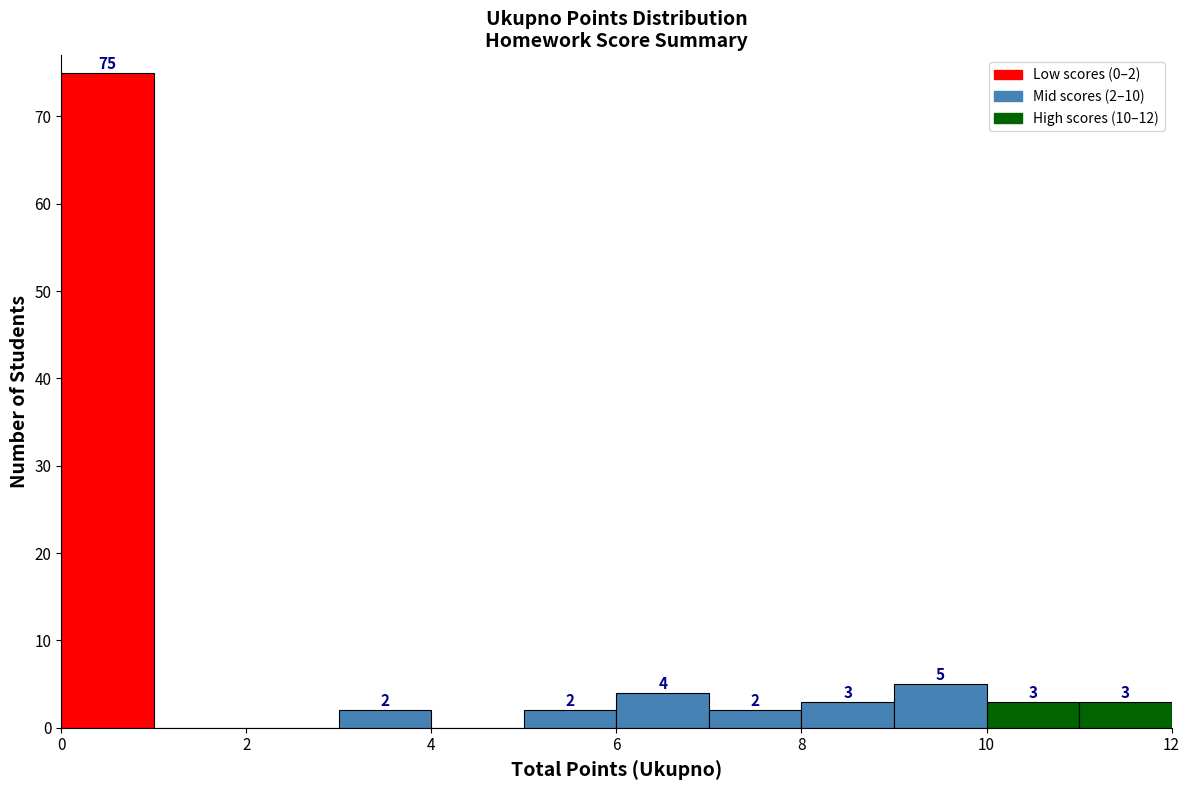

Which range on the x-axis has the tallest bar?

0 to 1